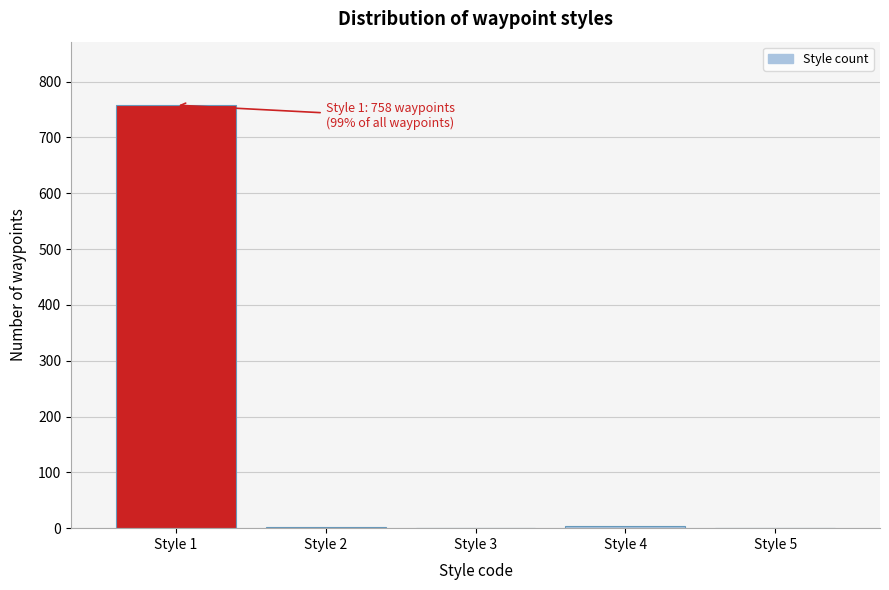

What is the sum of all values?

764